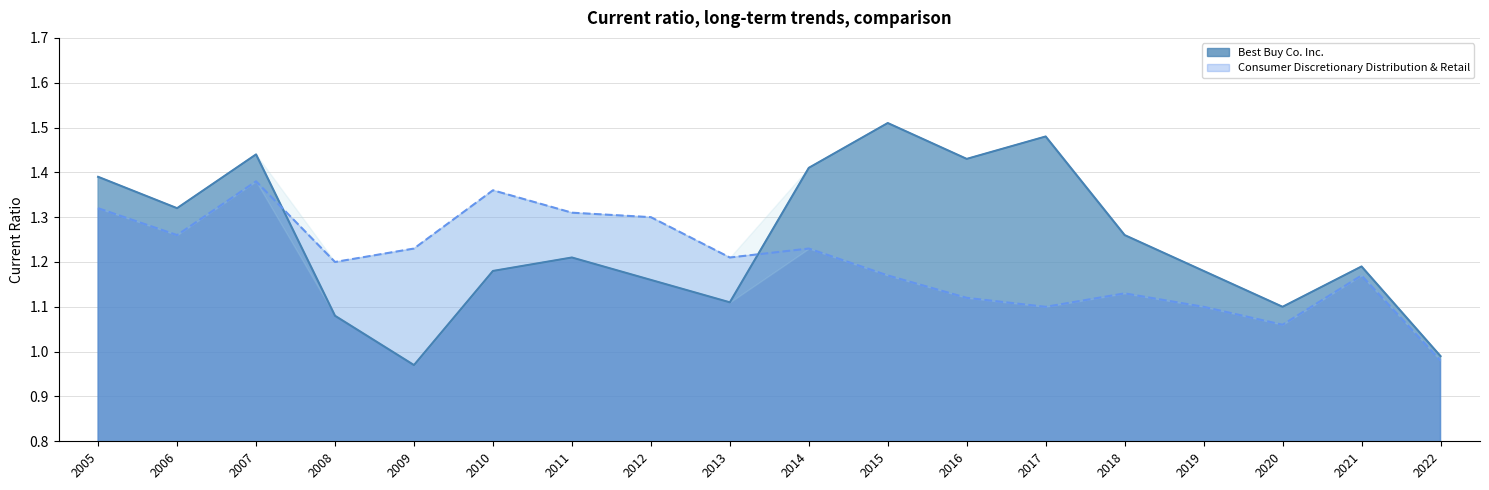

Is the value of Best Buy Co. Inc. at 2018 greater than the value of Consumer Discretionary Distribution & Retail at 2005?

No